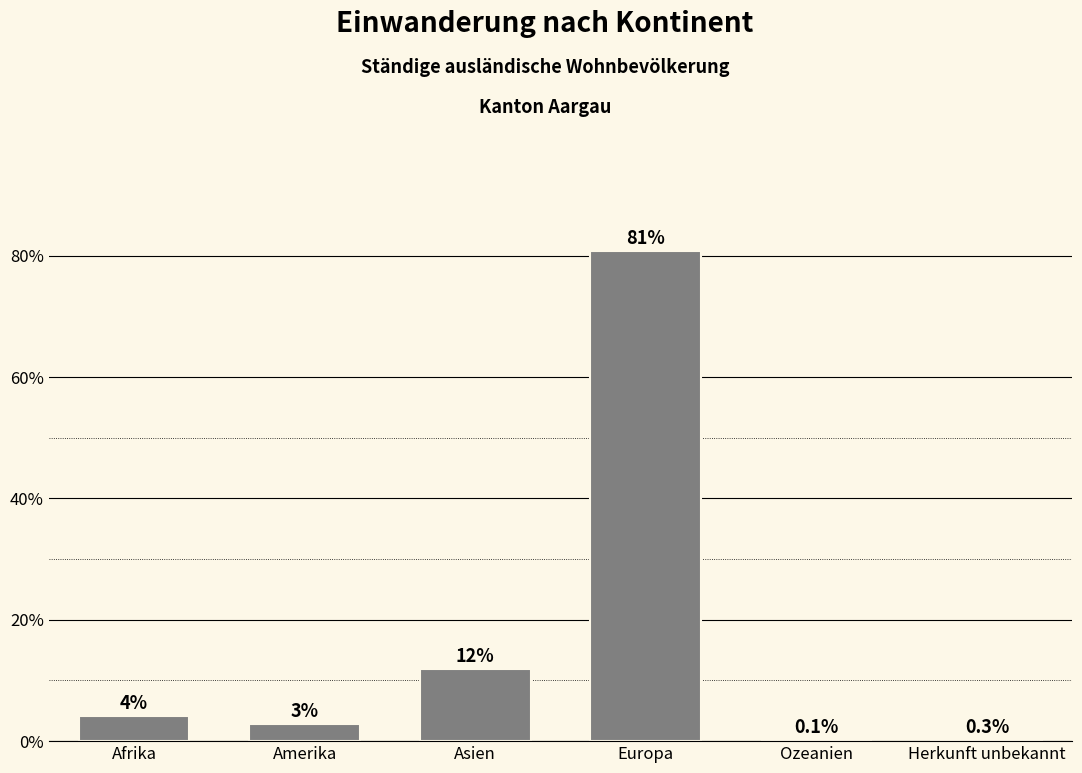

Is it true that the value at Herkunft unbekannt is 0.3?

True